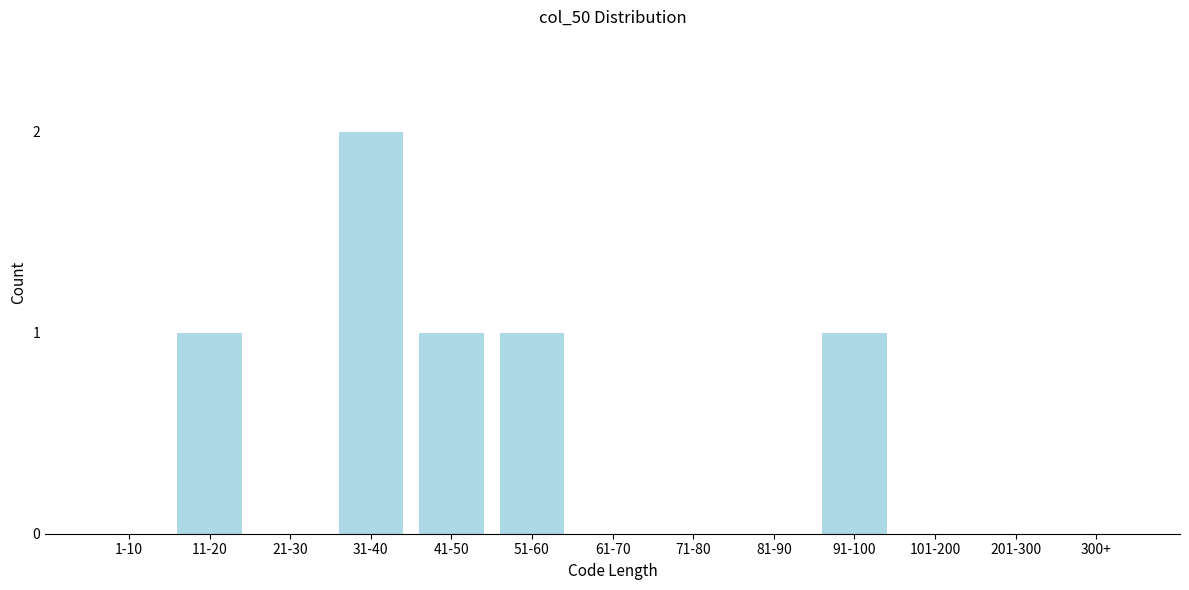

Reading left to right, what are all the values shown in this chart?

1-10=0	11-20=1	21-30=0	31-40=2	41-50=1	51-60=1	61-70=0	71-80=0	81-90=0	91-100=1	101-200=0	201-300=0	300+=0